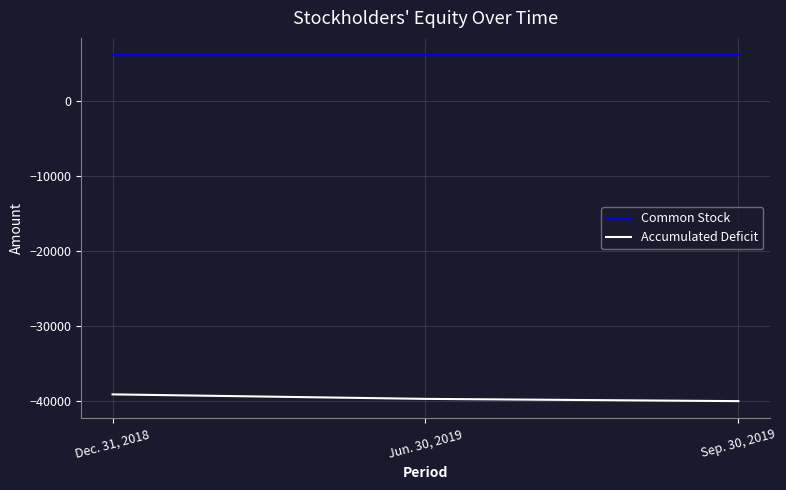

What is the approximate value of Accumulated Deficit at Sep. 30, 2019?

-39991